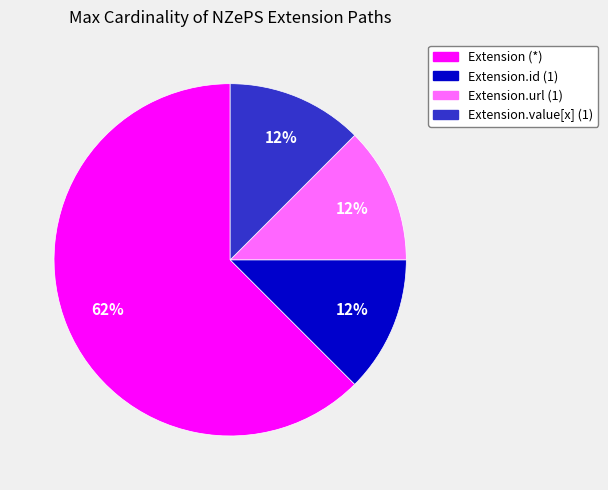

Which slice is the largest?

Extension (*)